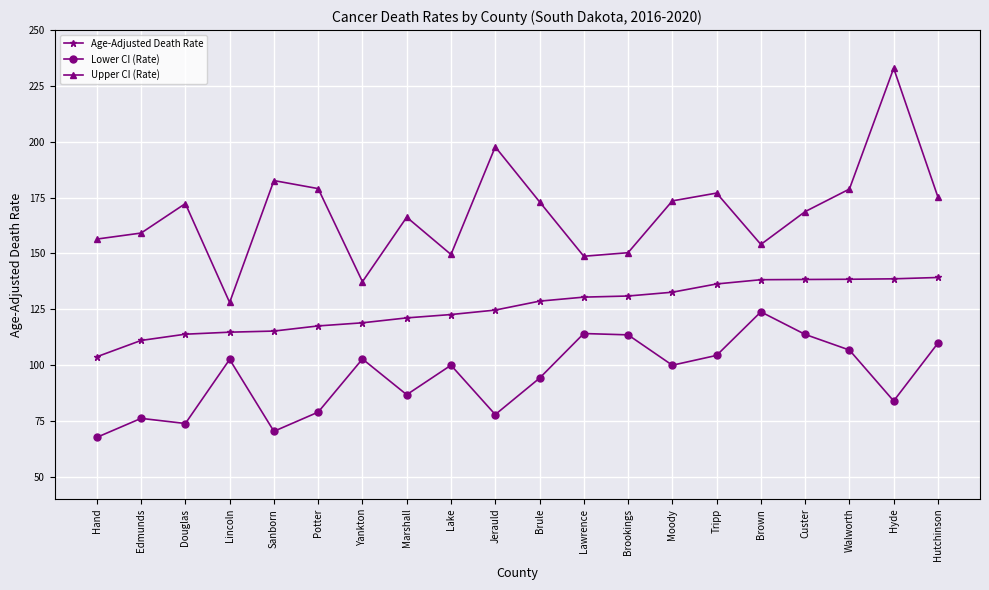

Which series has the largest range (max minus min)?

Upper CI (Rate)